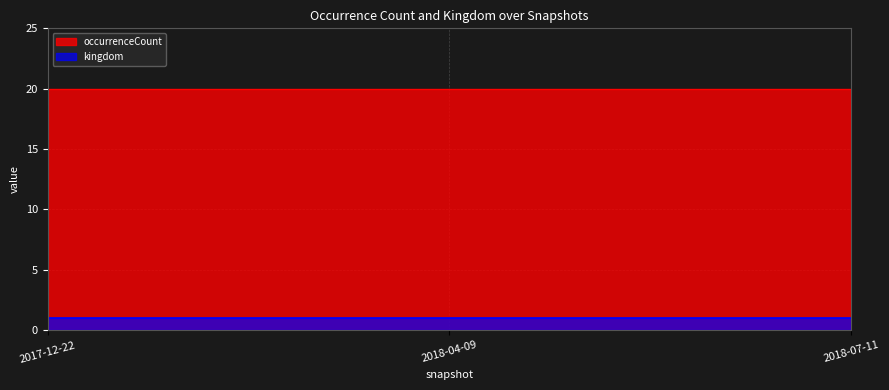

How many lines are shown in the chart?

2